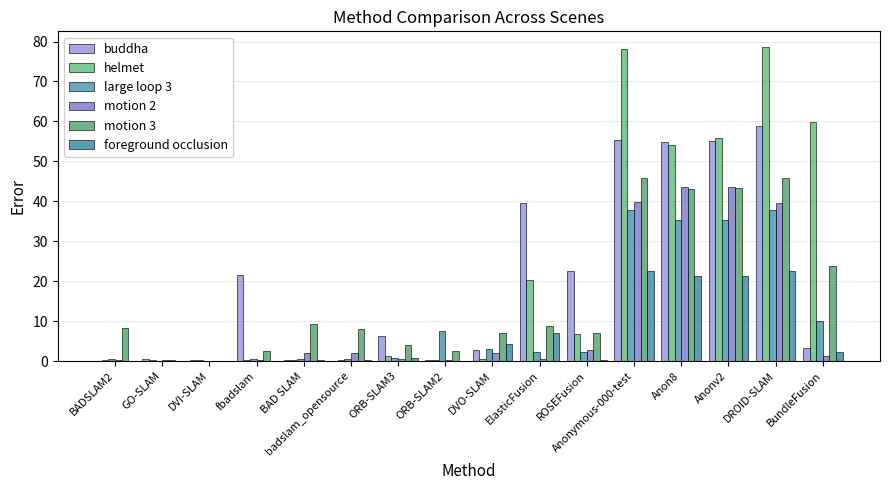

How many data points does each series have?

16